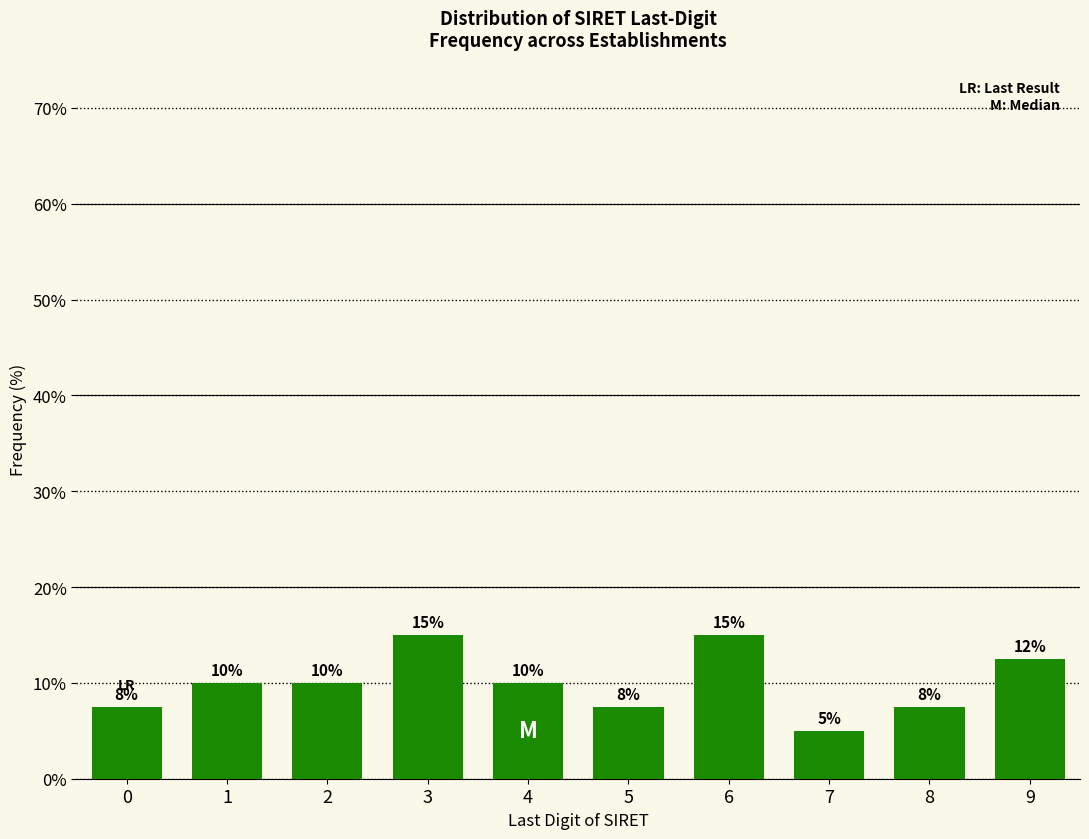

The chart shows a value of 7.5 at 8. True or false?

True